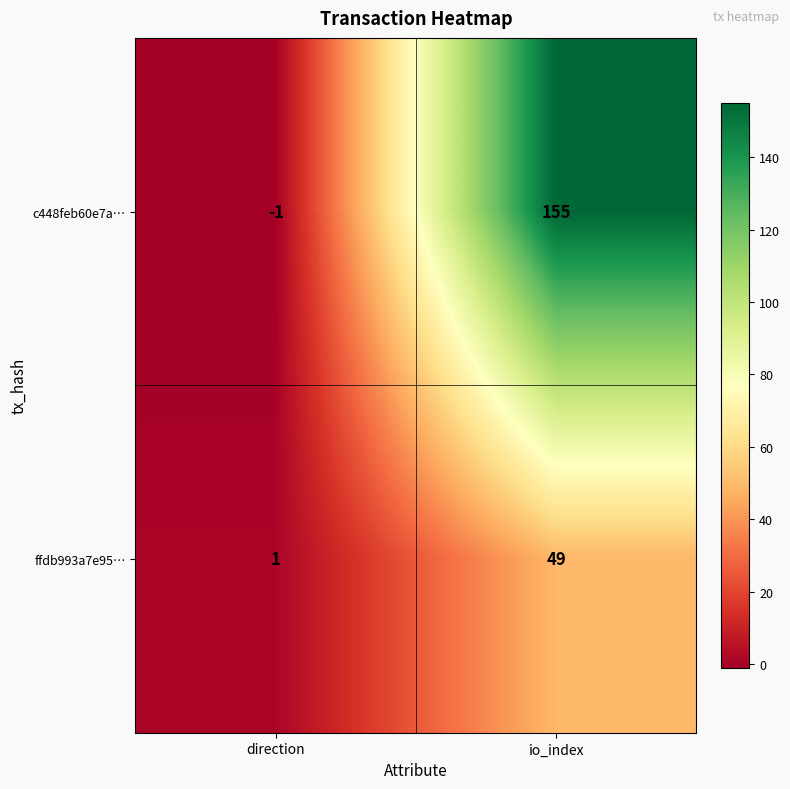

What is the maximum value for c448feb60e7a…?

155